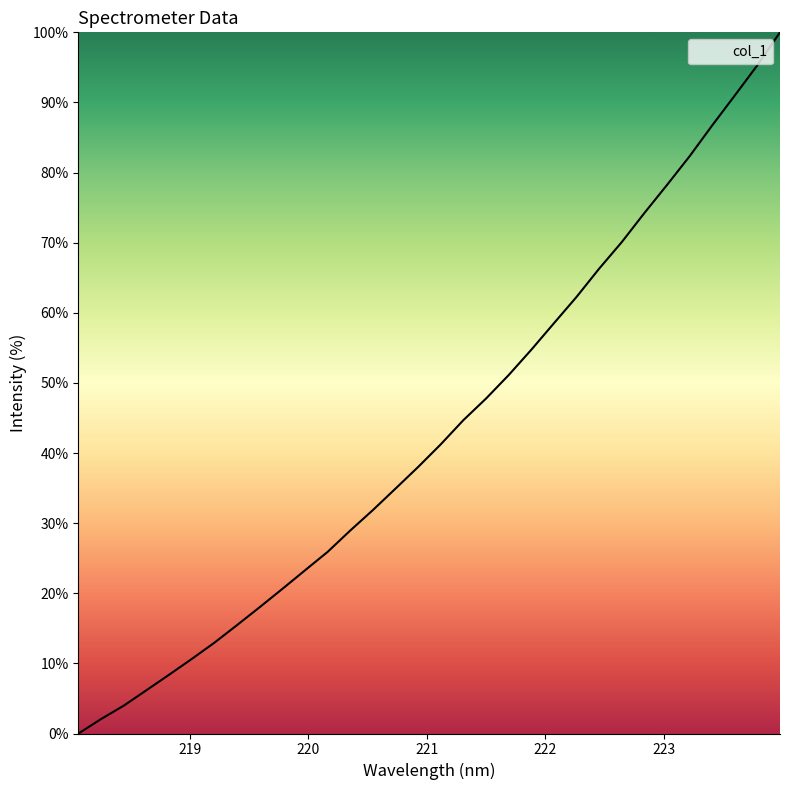

What is the difference between the maximum and minimum values?

100.0